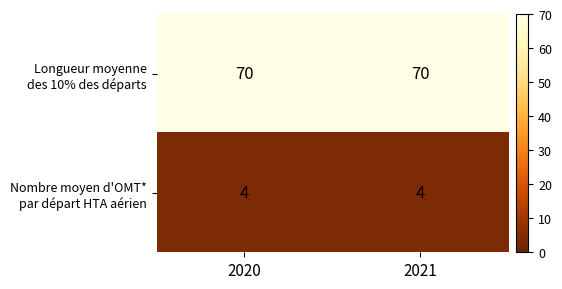

What is the greatest value displayed?

70